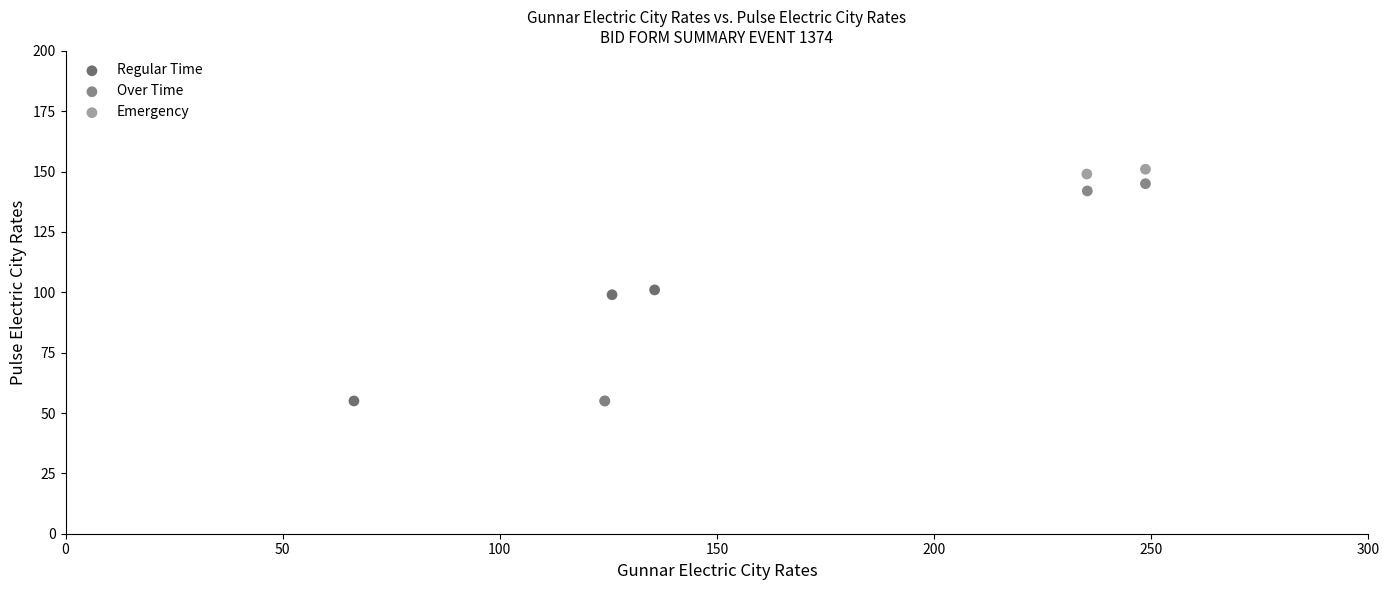

Which series contains the highest Y value?

Emergency